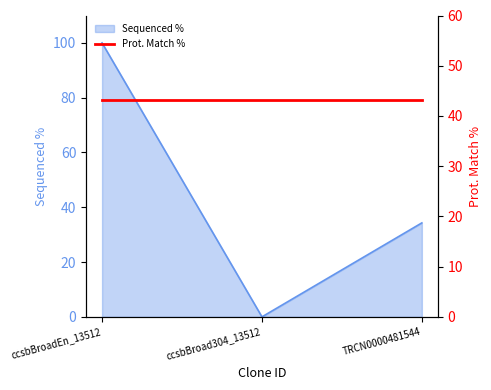

Does the chart have visible grid lines?

No